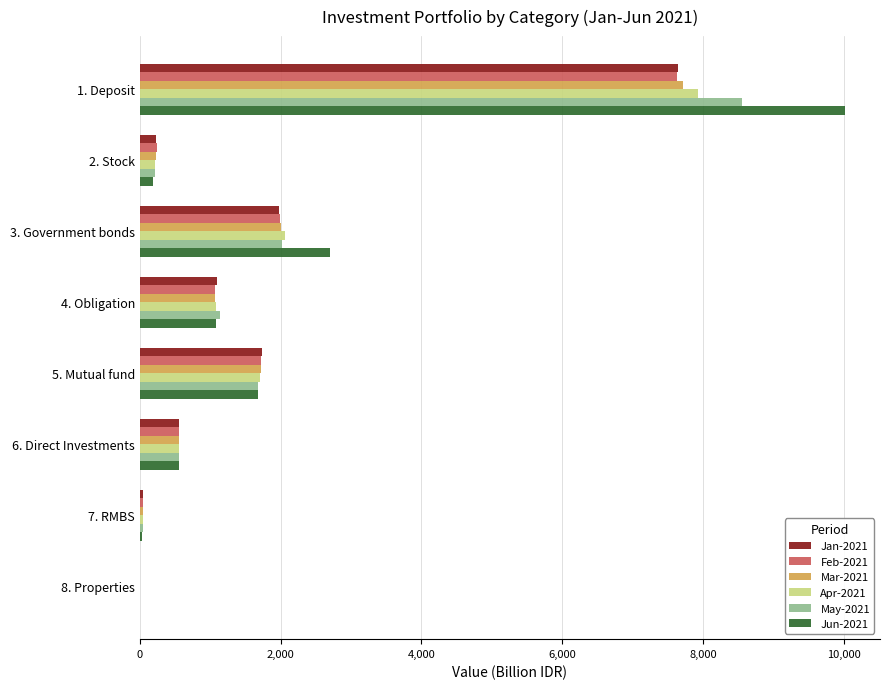

What is the highest value of the Apr-2021 series?

7932.7